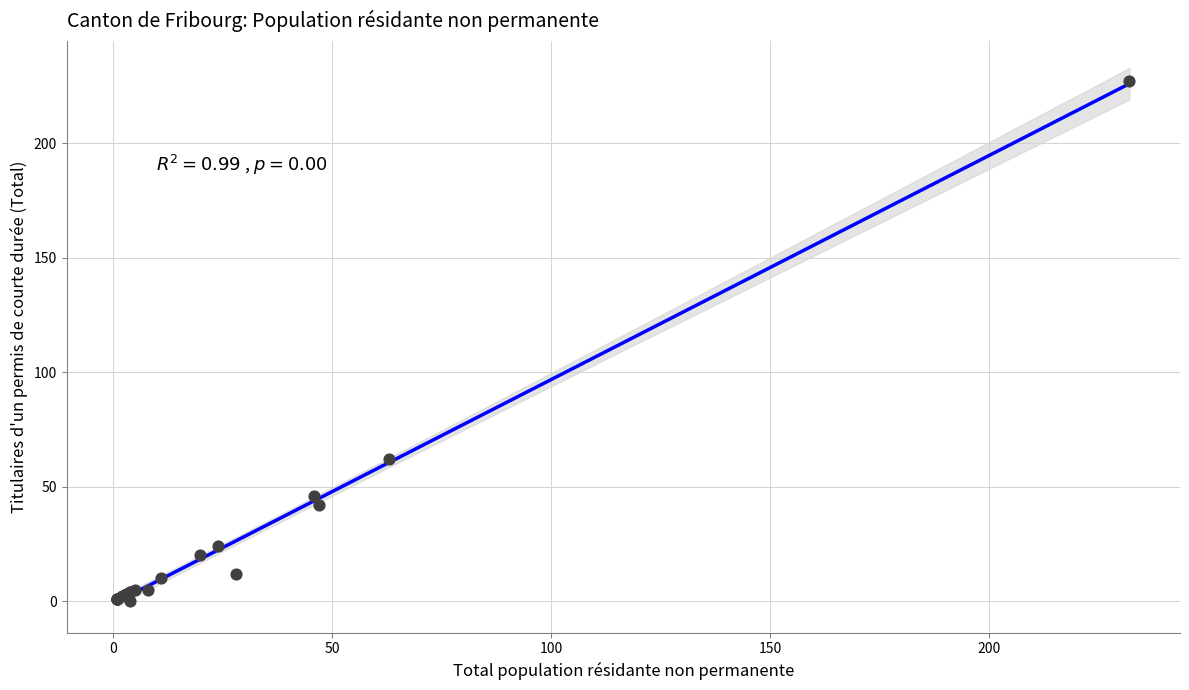

What Y value in the scatter plot is closest to 113?

62